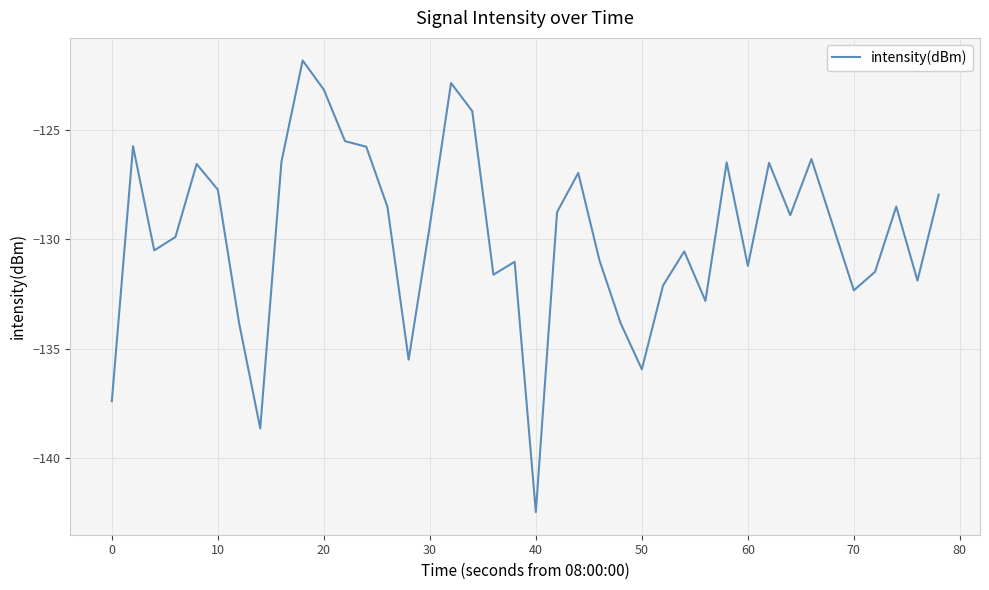

What is the smallest value displayed?

-142.5